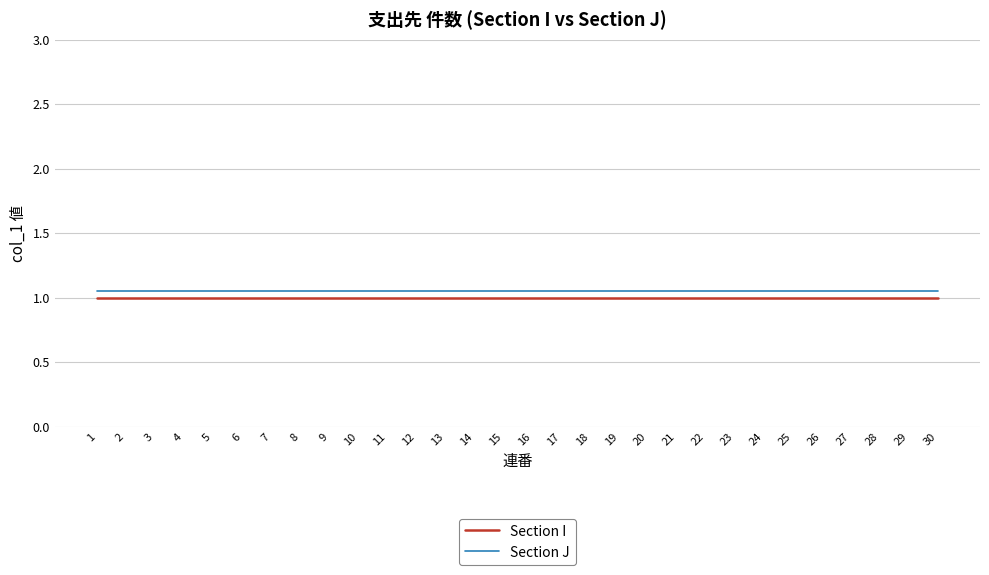

What is the lowest value of the Section I series?

1.0